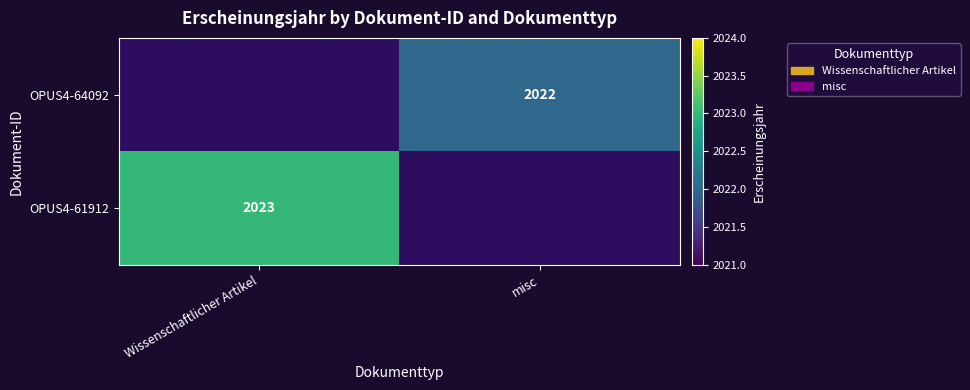

The OPUS4-61912 series shows 676.0 at Wissenschaftlicher Artikel. True or false?

False